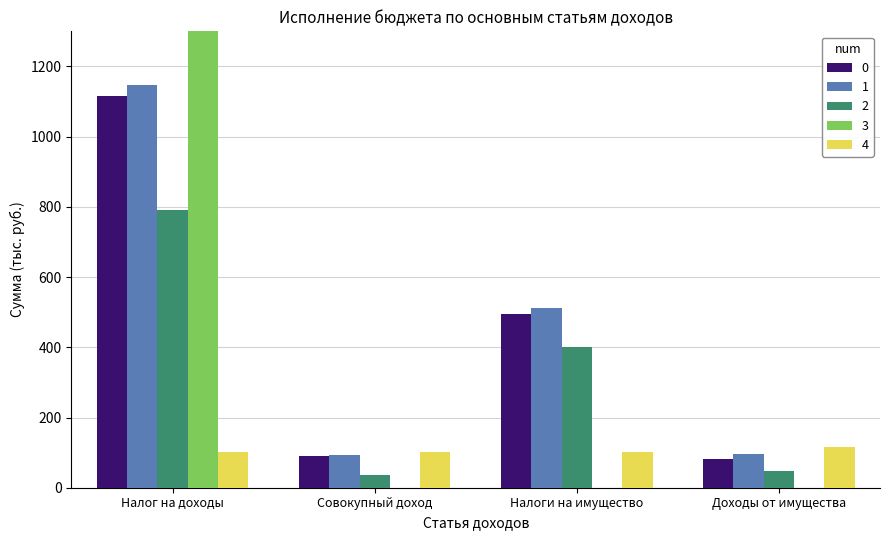

Which series has the largest total across all categories?

1